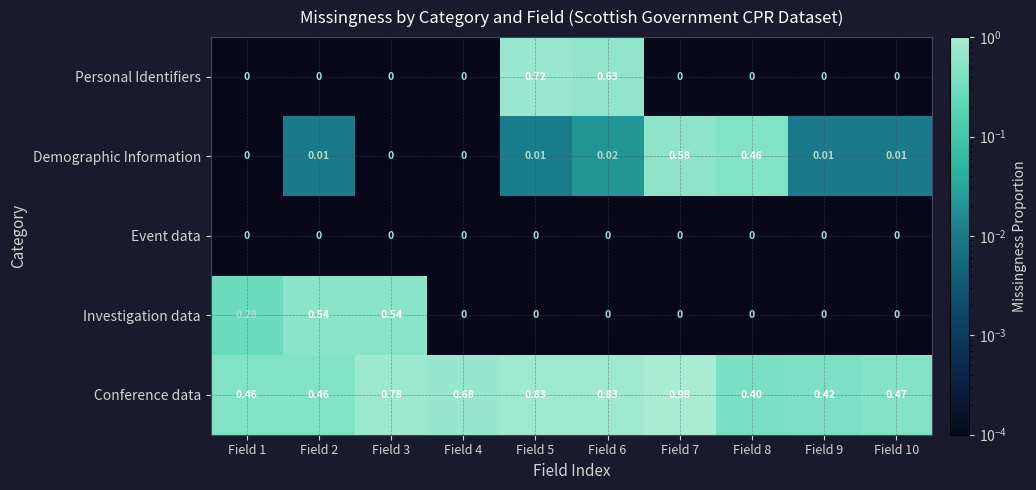

List the series in order of their peak value, lowest first.

Event data, Investigation data, Demographic Information, Personal Identifiers, Conference data